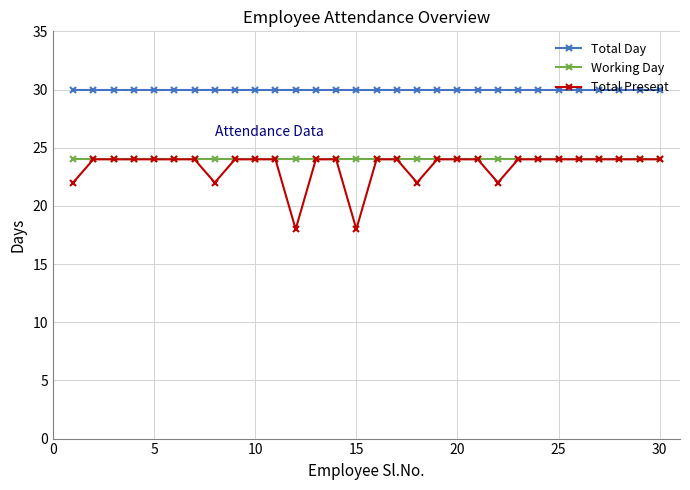

True or false: Working Day and Total Day intersect in this chart.

False